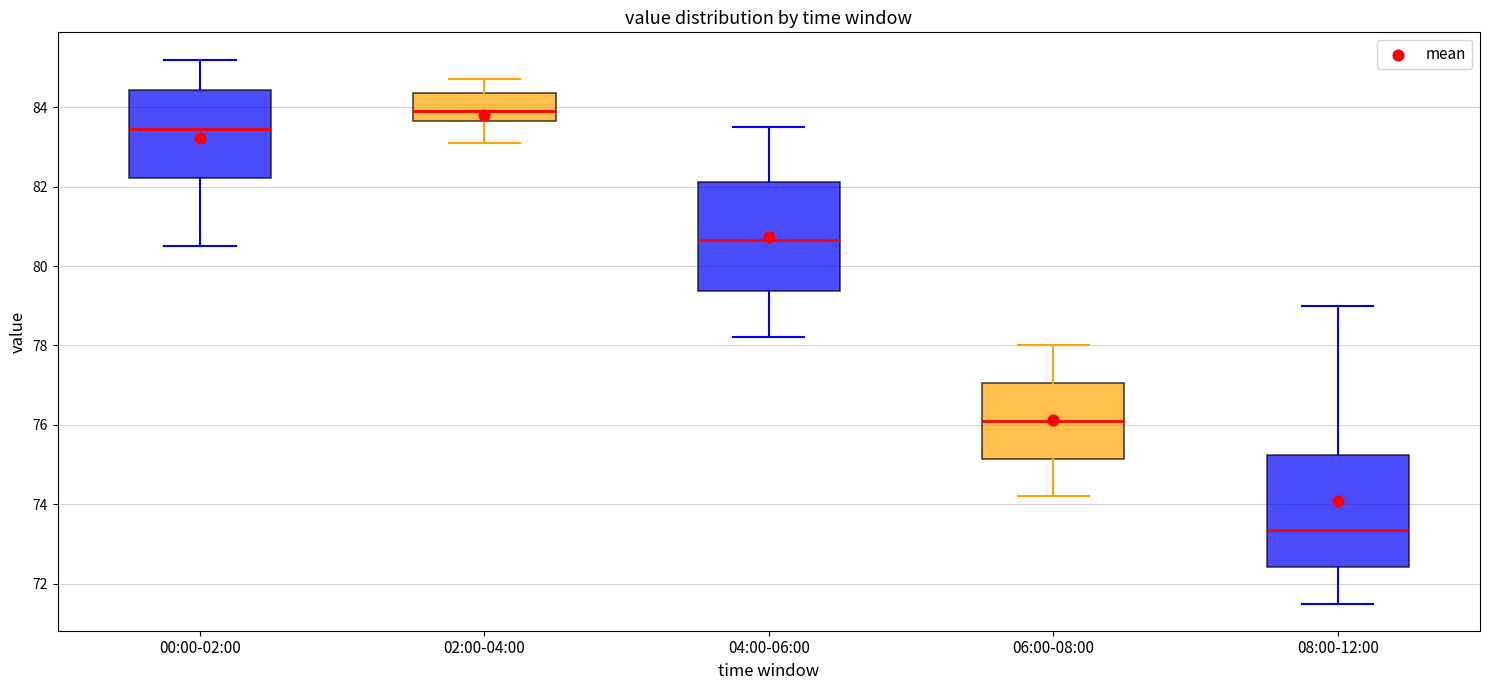

Reading left to right, read every box against the y-axis: the position of its median line, the range the box covers, and the ends of its whiskers. The values are not printed on the chart, so give them approximately, as read against the axis.

00:00-02:00: median 83.4, box 82.2 to 84.4, whiskers 80.6 to 85.2
02:00-04:00: median 84.0, box 83.6 to 84.4, whiskers 83.2 to 84.8
04:00-06:00: median 80.6, box 79.4 to 82.2, whiskers 78.2 to 83.6
06:00-08:00: median 76.2, box 75.2 to 77.0, whiskers 74.2 to 78.0
08:00-12:00: median 73.4, box 72.4 to 75.2, whiskers 71.6 to 79.0